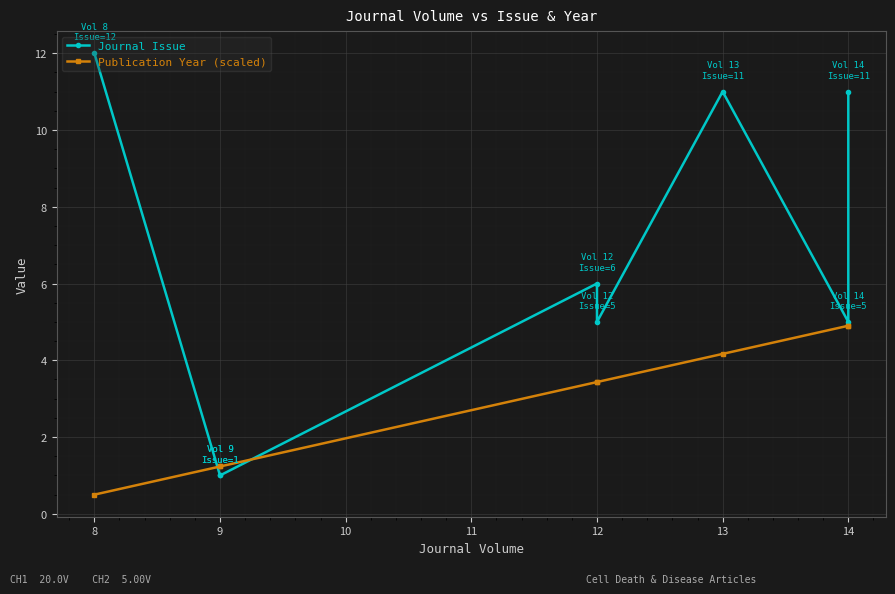

What is the value of the Publication Year (scaled) point at the 7th from the left?

4.9